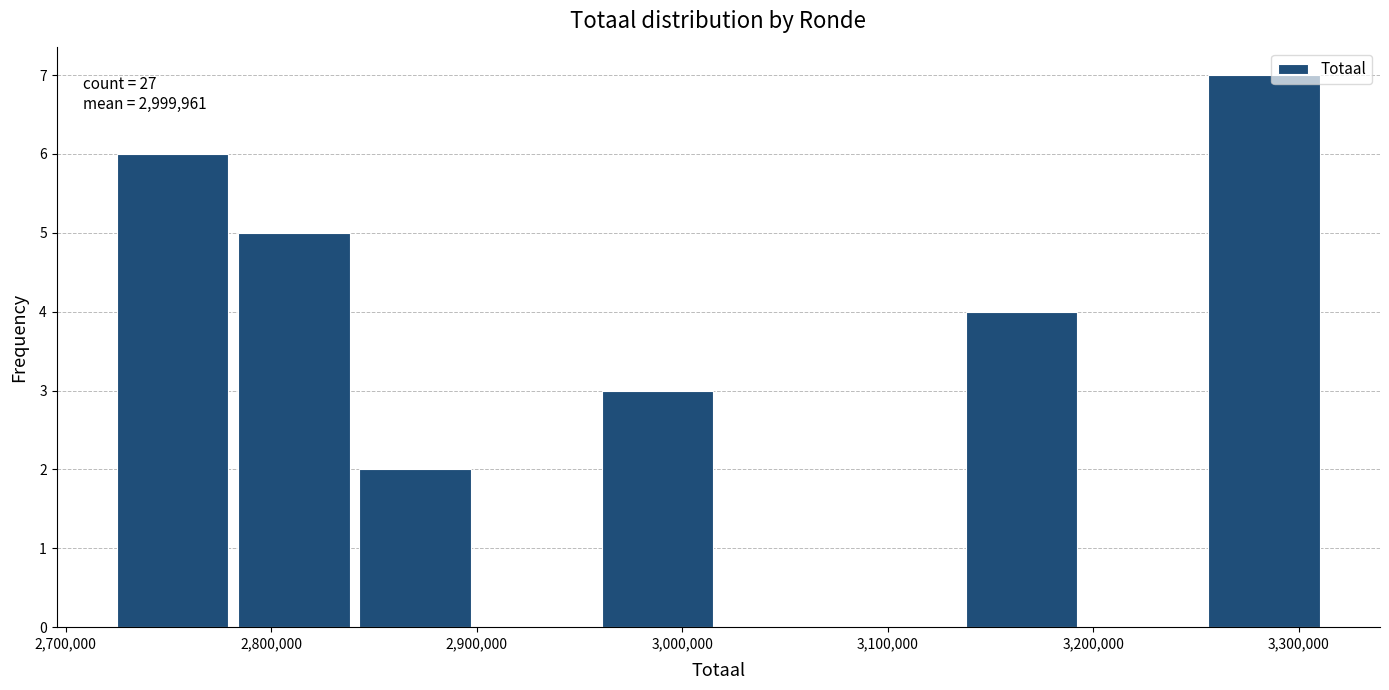

Over which range of the x-axis is the bar tallest?

3250000 to 3310000